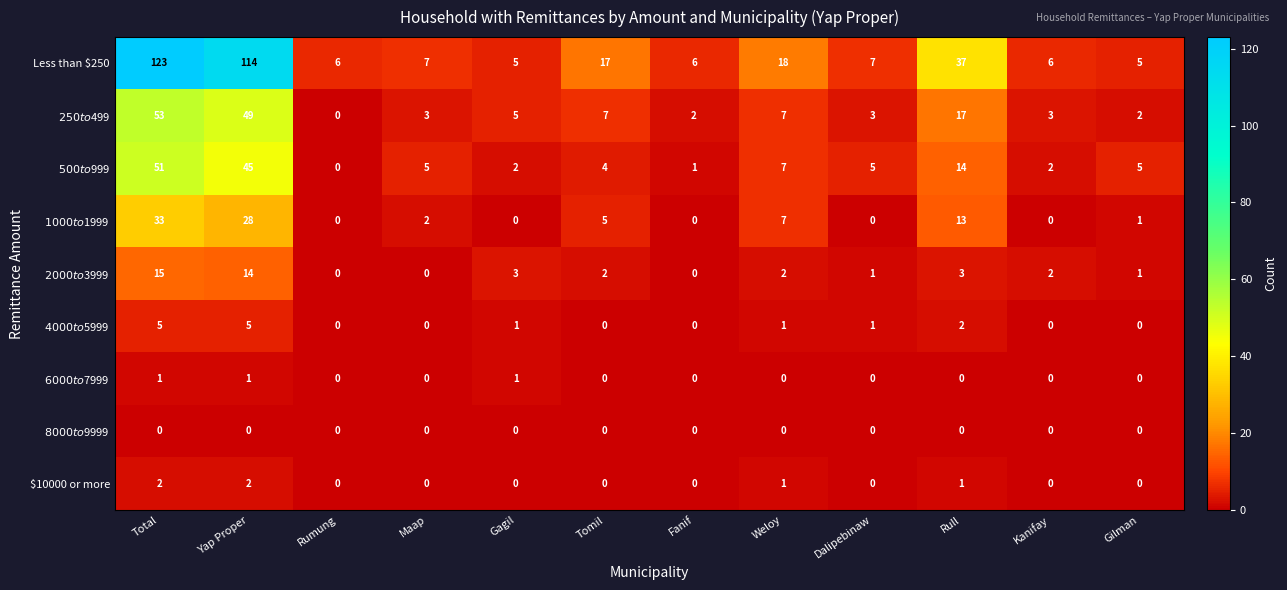

Which series has the largest range (max minus min)?

Less than $250